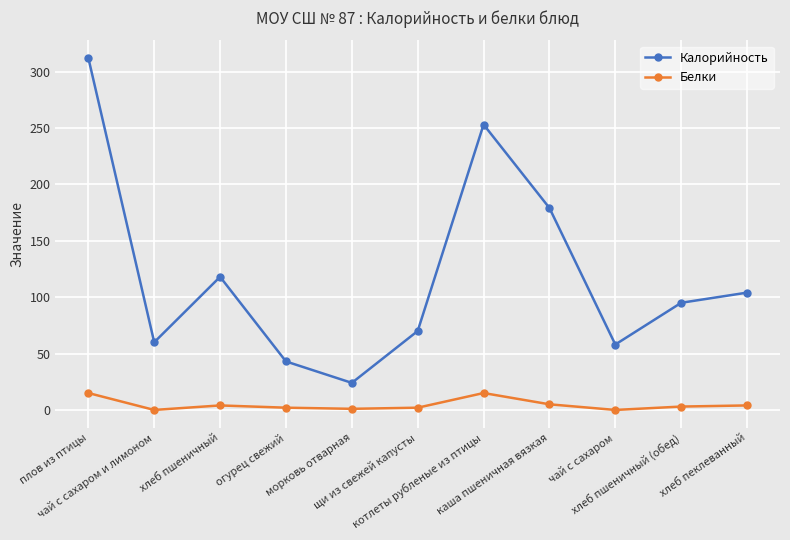

What is the difference between the maximum and minimum values in the Калорийность series?

288